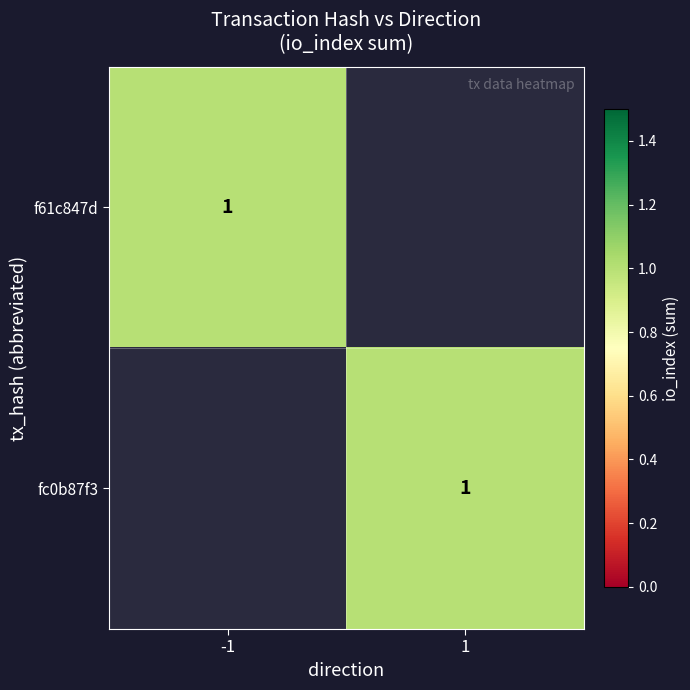

Which series has the widest spread of values?

f61c847d